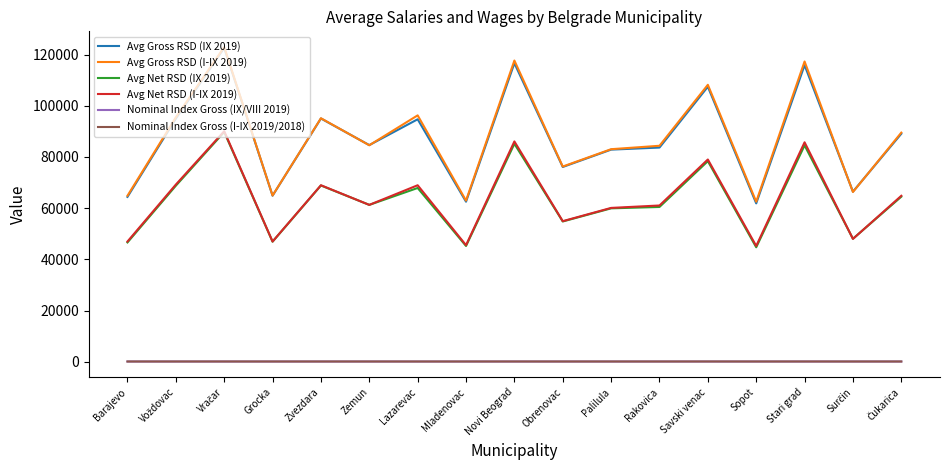

The Avg Net RSD (IX 2019) series shows 46908.0 at Grocka. True or false?

True